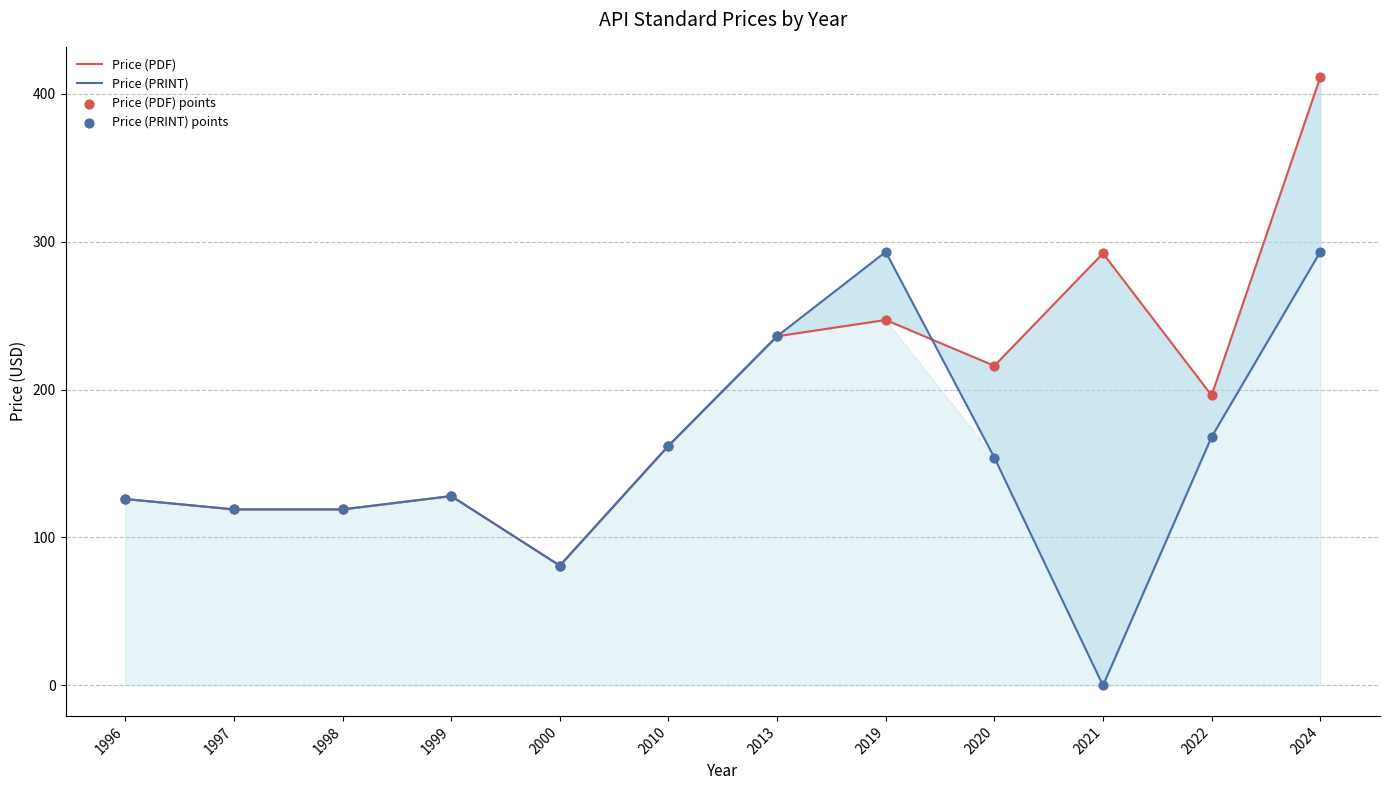

At how many categories does at least one series exceed 306?

1